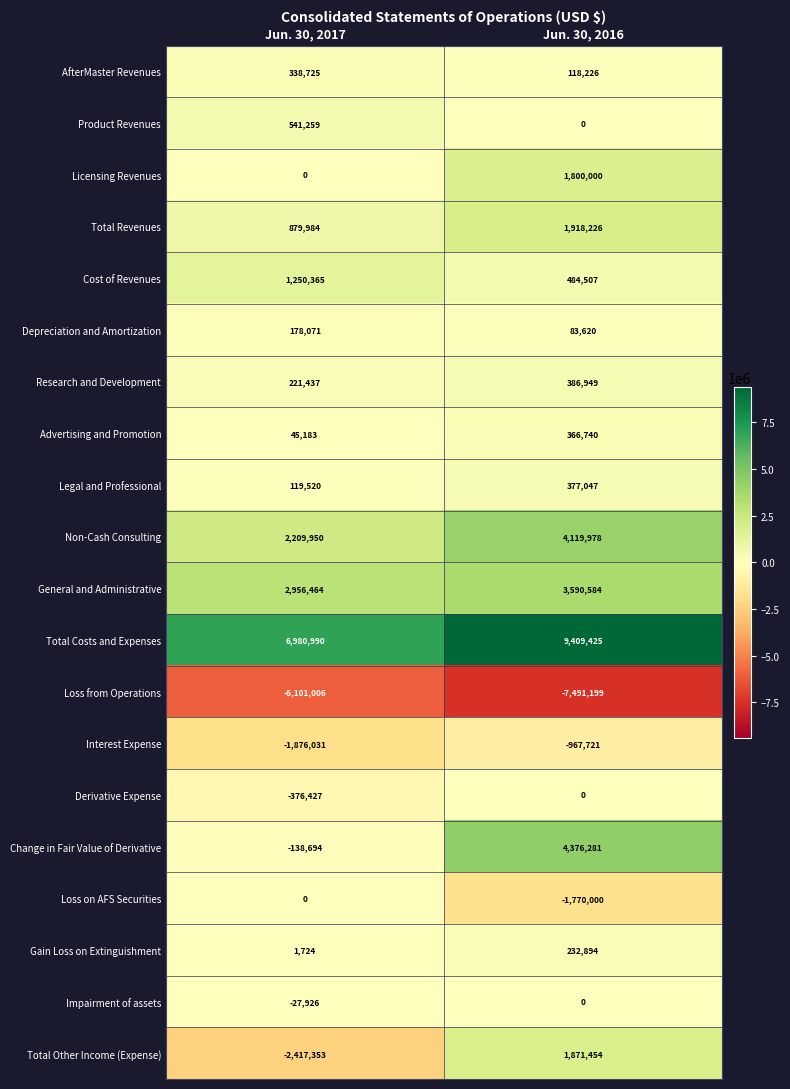

Read the Advertising and Promotion value at Jun. 30, 2017, to the nearest 100.

45200